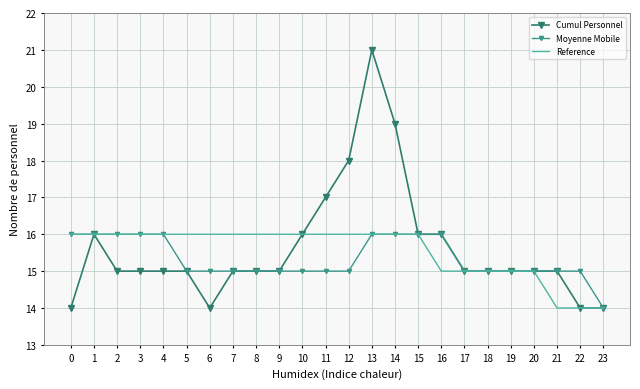

Between 19 and 17, which is larger?

19